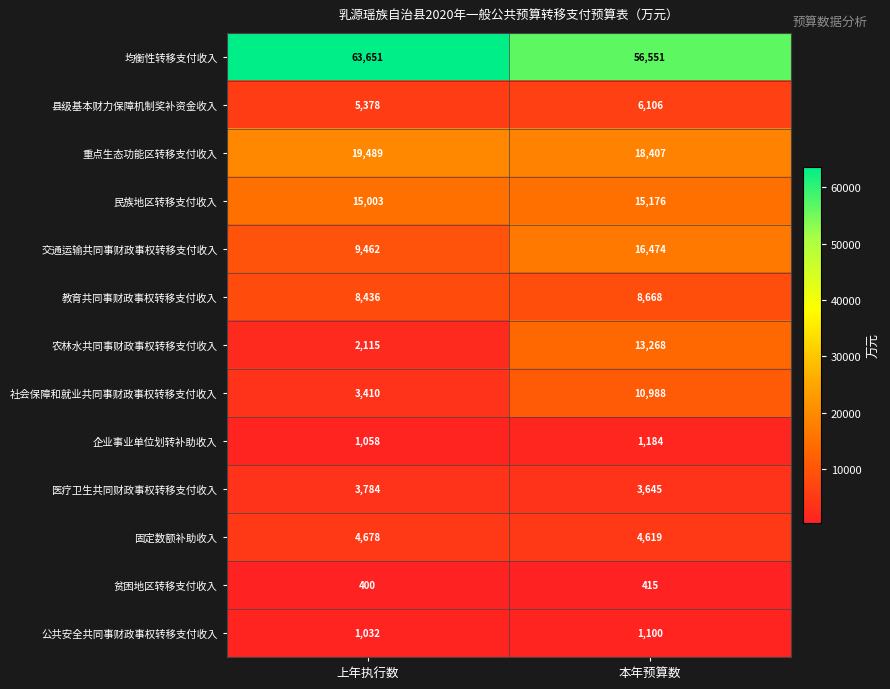

Reading left to right, transcribe all the data shown in this chart.

均衡性转移支付收入: 上年执行数=63651	本年预算数=56551
县级基本财力保障机制奖补资金收入: 上年执行数=5378	本年预算数=6106
重点生态功能区转移支付收入: 上年执行数=19489	本年预算数=18407
民族地区转移支付收入: 上年执行数=15003	本年预算数=15176
交通运输共同事财政事权转移支付收入: 上年执行数=9462	本年预算数=16474
教育共同事财政事权转移支付收入: 上年执行数=8436	本年预算数=8668
农林水共同事财政事权转移支付收入: 上年执行数=2115	本年预算数=13268
社会保障和就业共同事财政事权转移支付收入: 上年执行数=3410	本年预算数=10988
企业事业单位划转补助收入: 上年执行数=1058	本年预算数=1184
医疗卫生共同财政事权转移支付收入: 上年执行数=3784	本年预算数=3645
固定数额补助收入: 上年执行数=4678	本年预算数=4619
贫困地区转移支付收入: 上年执行数=400	本年预算数=415
公共安全共同事财政事权转移支付收入: 上年执行数=1032	本年预算数=1100